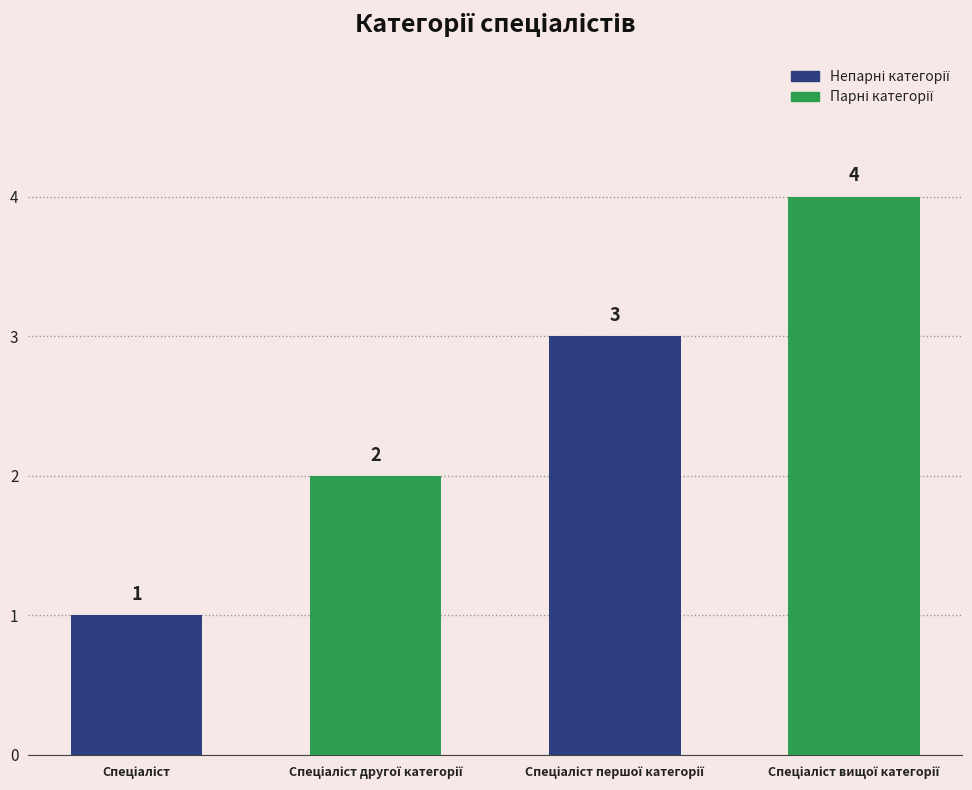

Reading left to right, what are all the values shown in this chart?

1	2	3	4